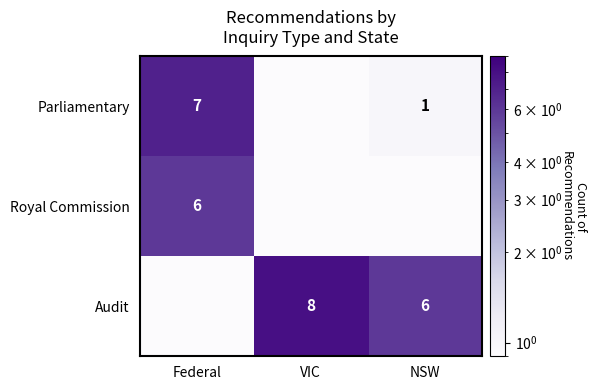

The Audit series shows 8.0 at VIC. True or false?

True